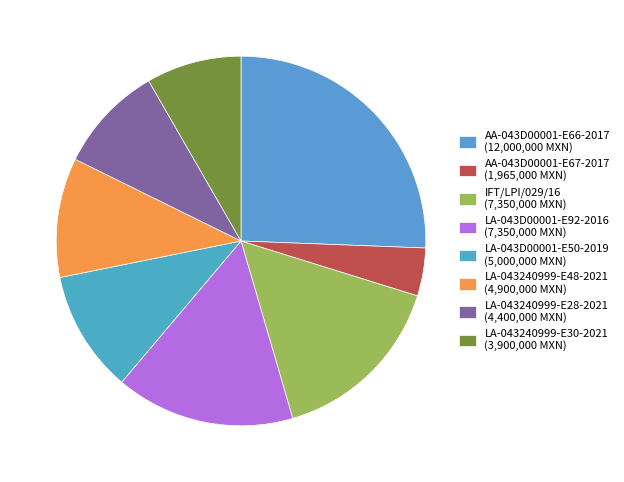

Which category has the smallest portion of the pie?

AA-043D00001-E67-2017 (1,965,000 MXN)